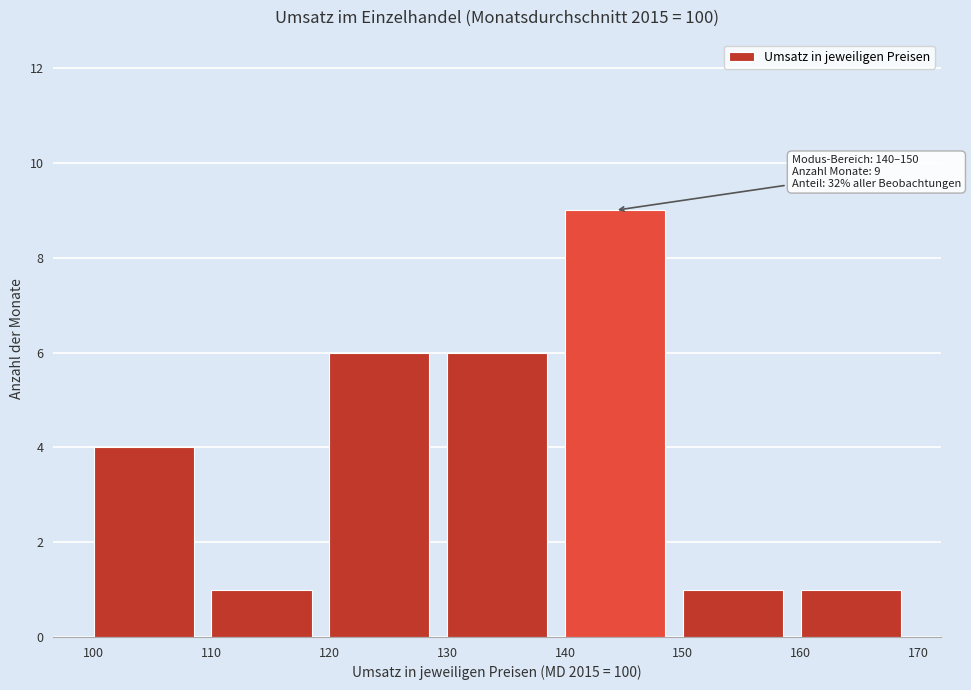

Over which range of the x-axis is the bar tallest?

140 to 150